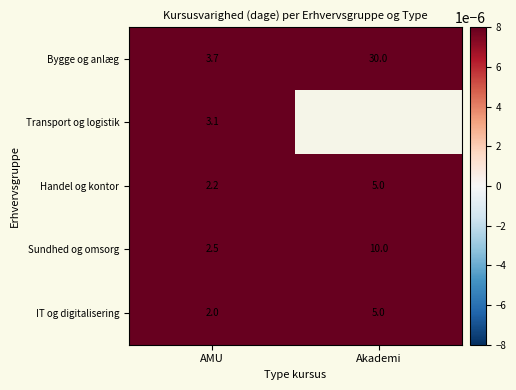

The Handel og kontor series shows 3.5 at AMU. True or false?

False